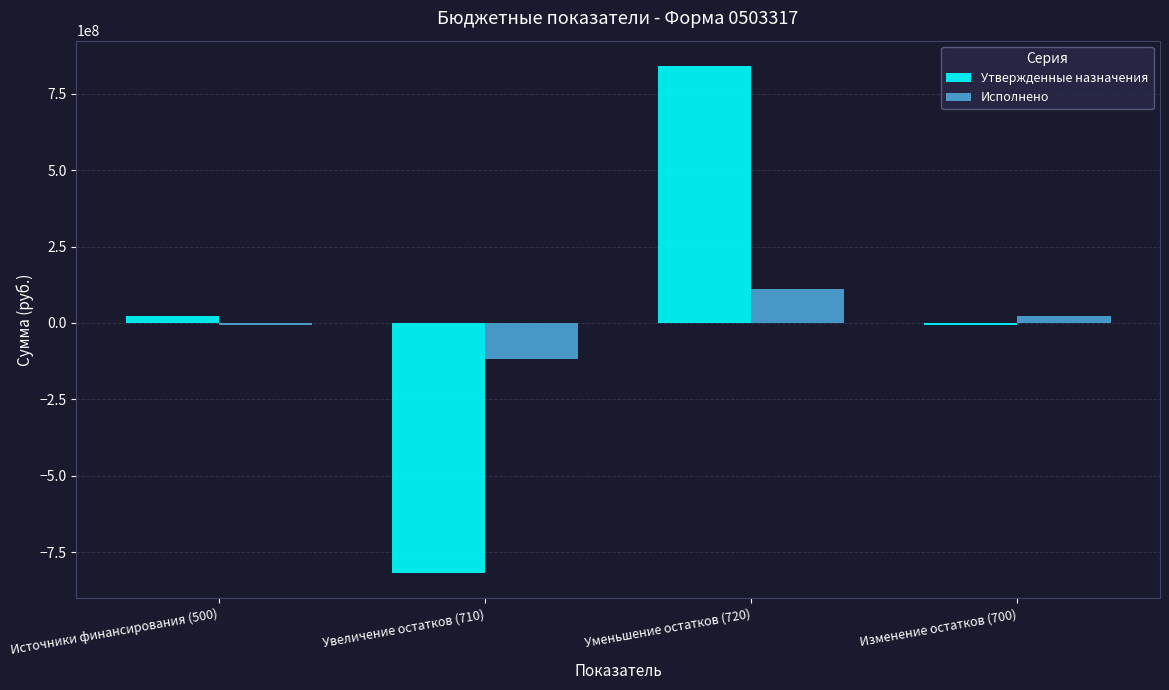

What is the total value across all series at Увеличение остатков (710)?

-937624784.2